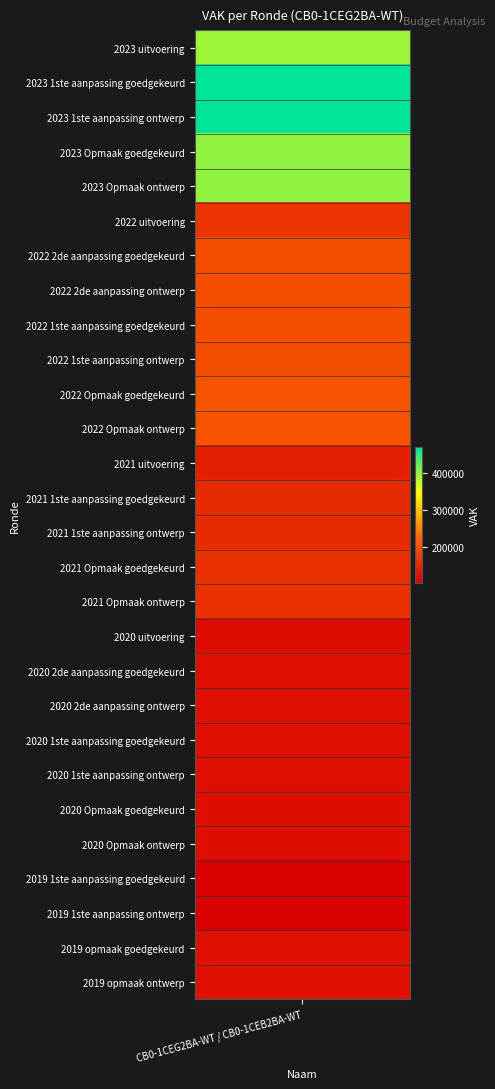

The value at 2022 Opmaak ontwerp is 202074. True or false?

True